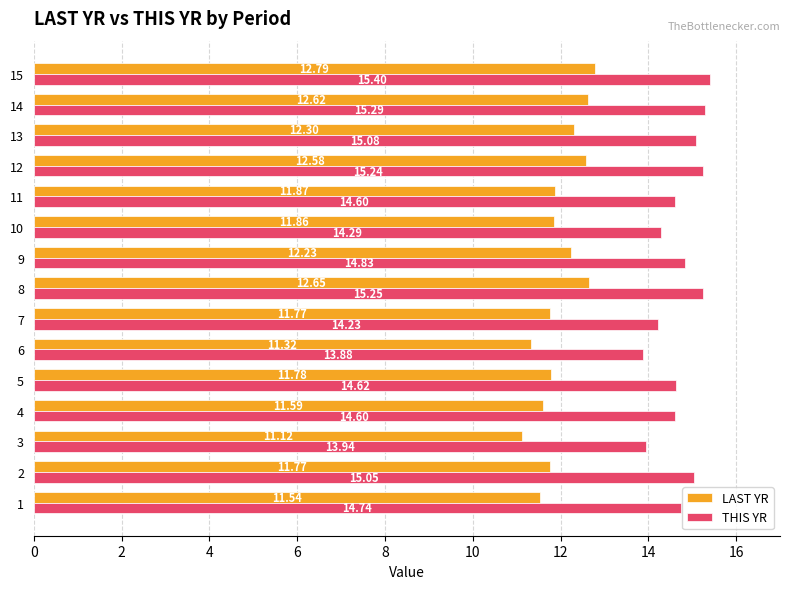

At which label does THIS YR reach its minimum?

6